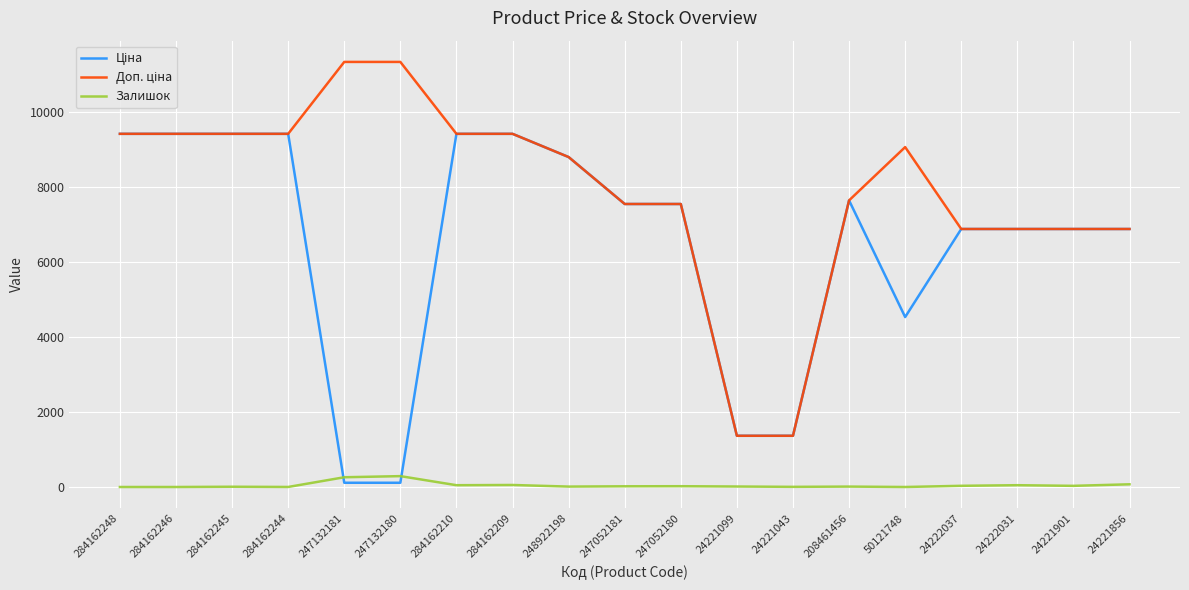

What is the total value across all series at 284162248?

18833.7